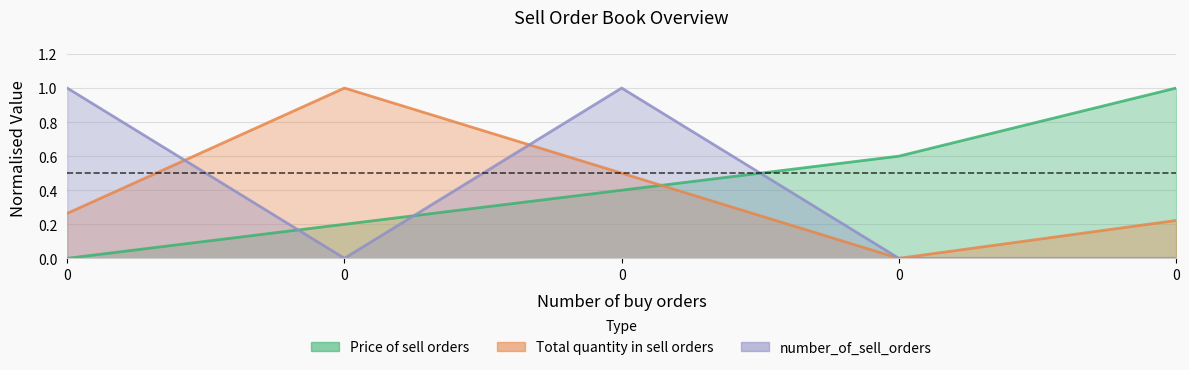

What are all the series names shown in the legend?

Price of sell orders, Total quantity in sell orders, number_of_sell_orders